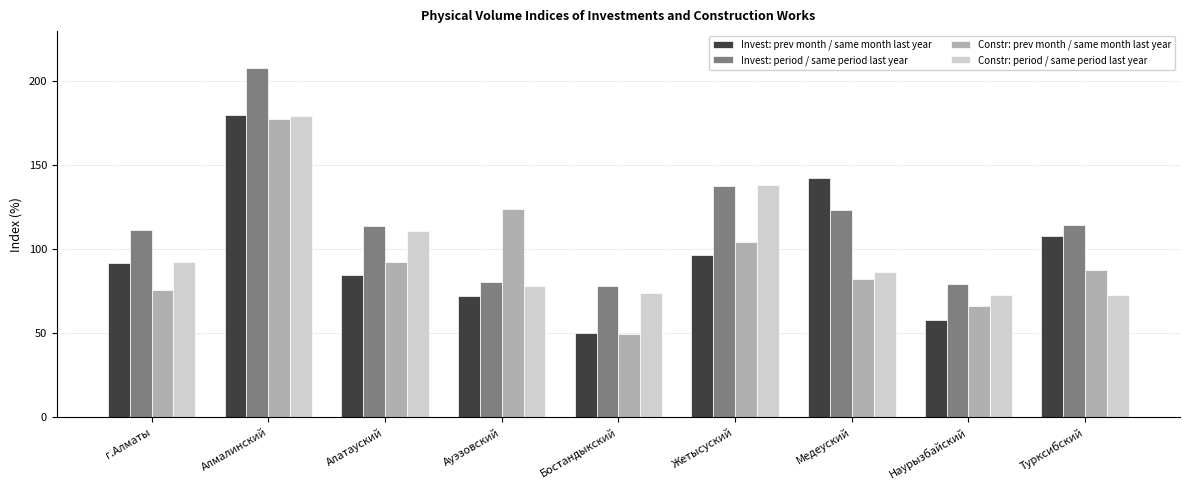

List the labels in order of Invest: prev month / same month last year value, largest first.

Алмалинский, Медеуский, Турксибский, Жетысуский, г.Алматы, Алатауский, Ауэзовский, Наурызбайский, Бостандыкский